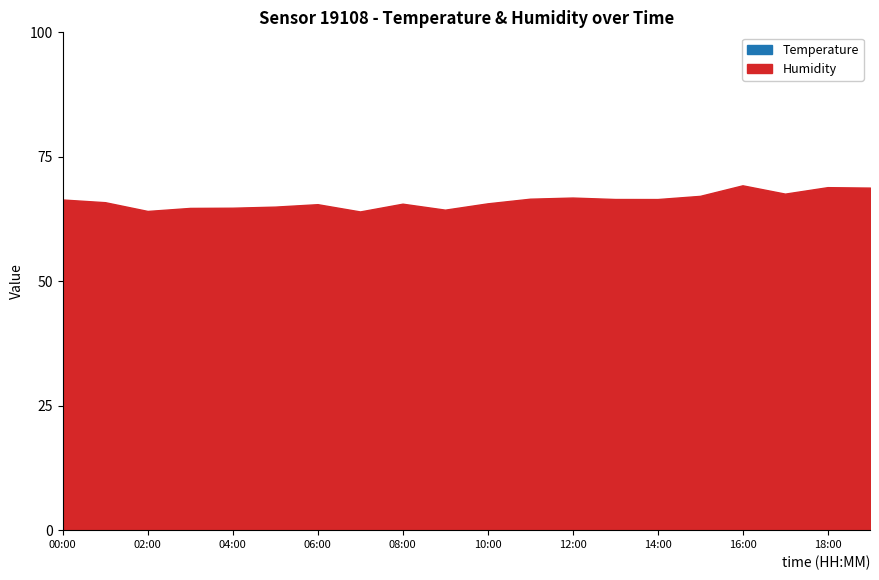

What is the minimum value for Temperature?

26.2